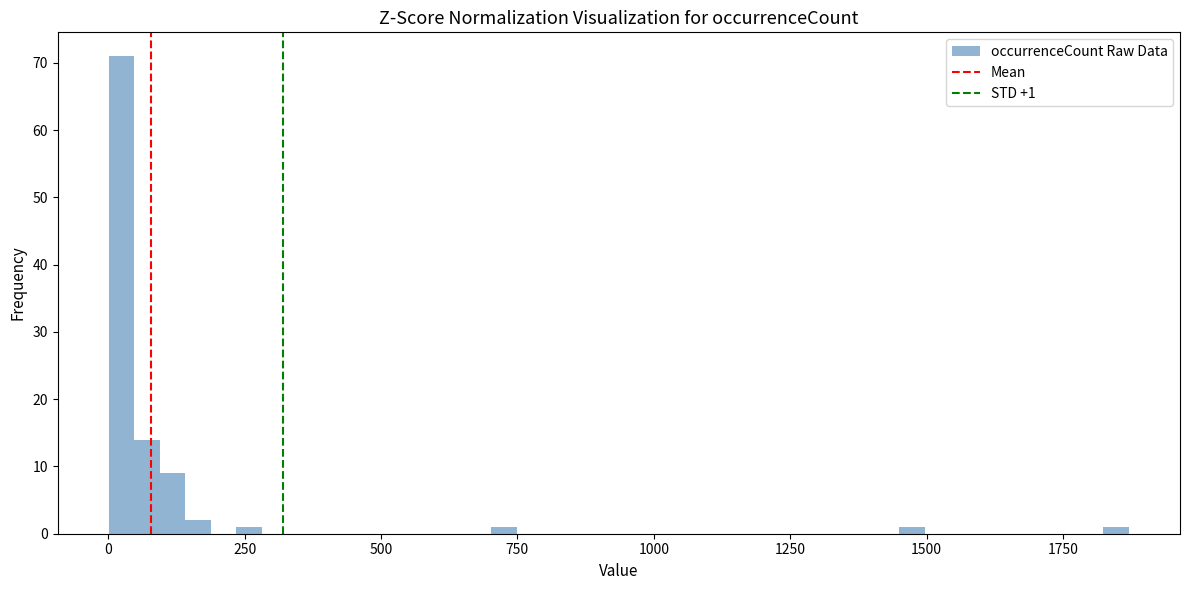

Read against the x-axis, roughly where is the centre of the tallest bar?

0